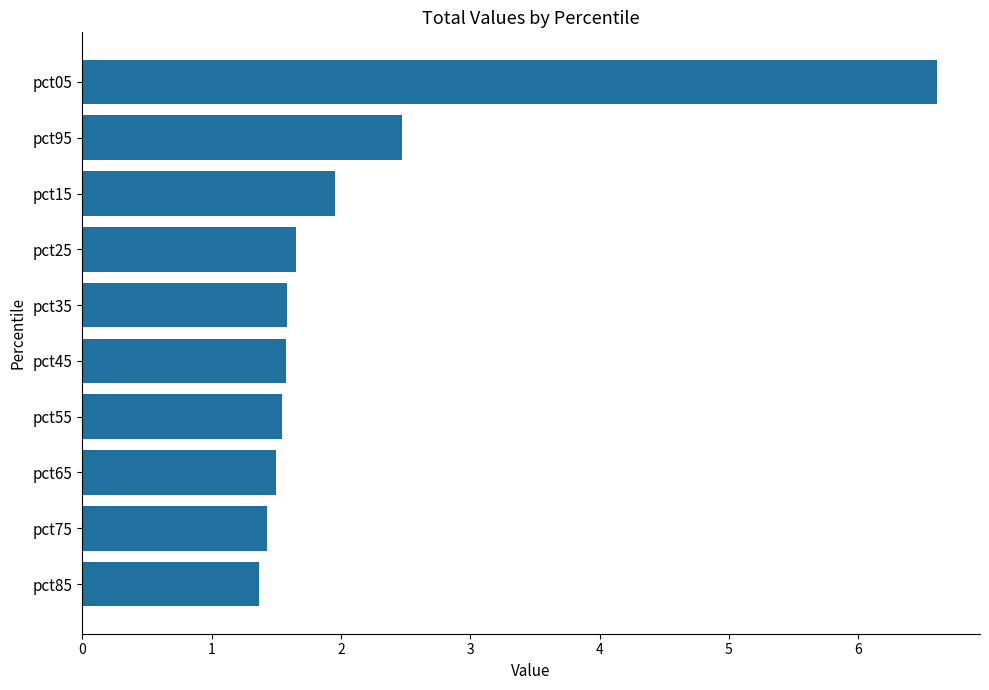

Between pct15 and pct95, which is larger?

pct95